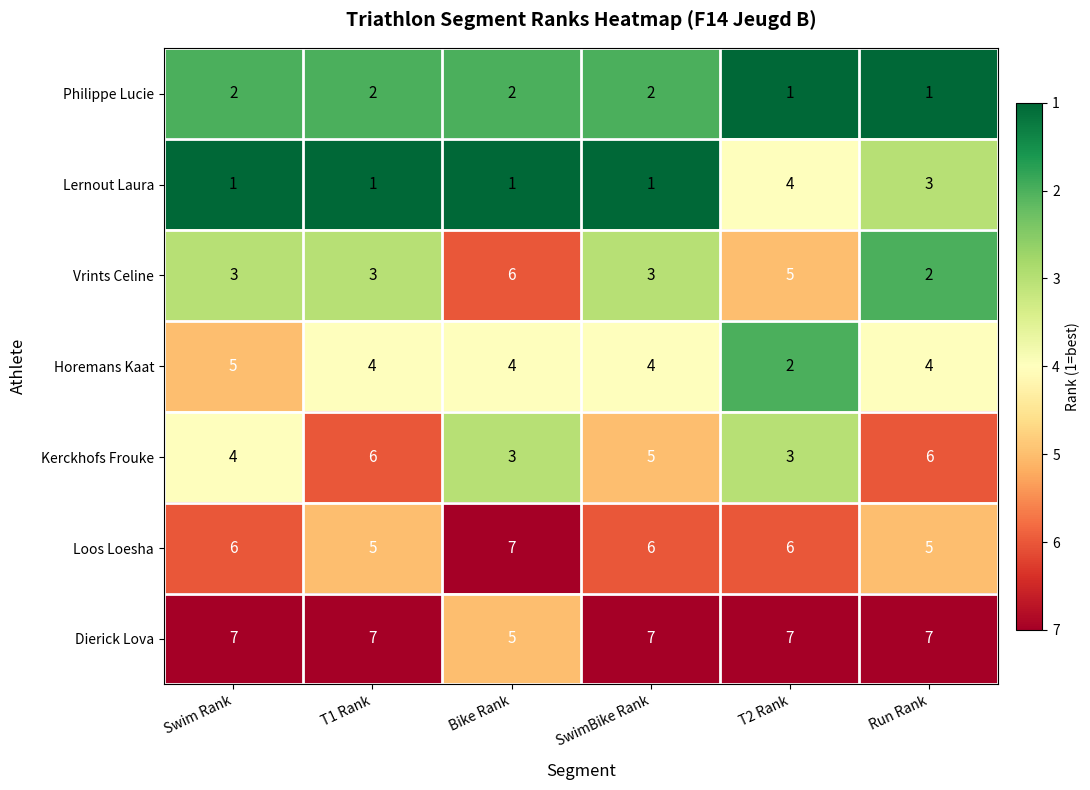

What is the difference between the Vrints Celine values at T2 Rank and Run Rank?

3